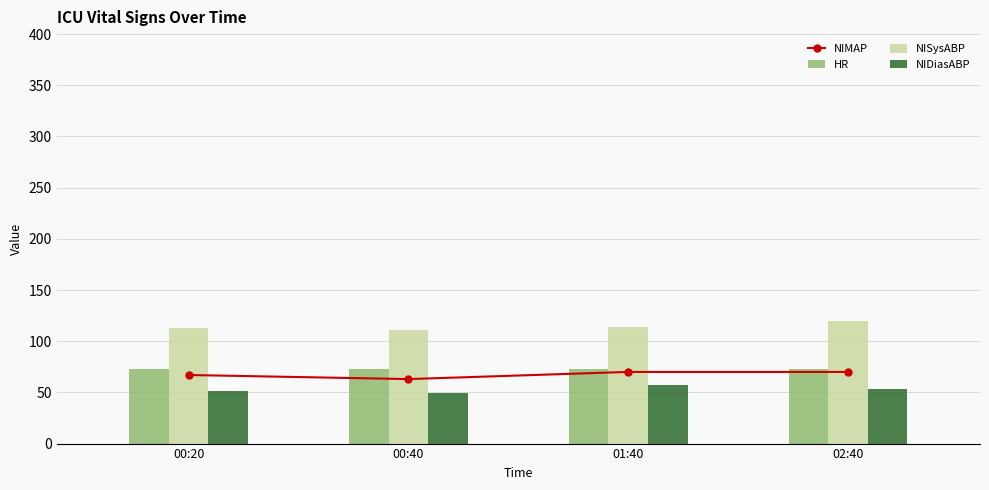

Where is NISysABP nearest to the value 115?

01:40